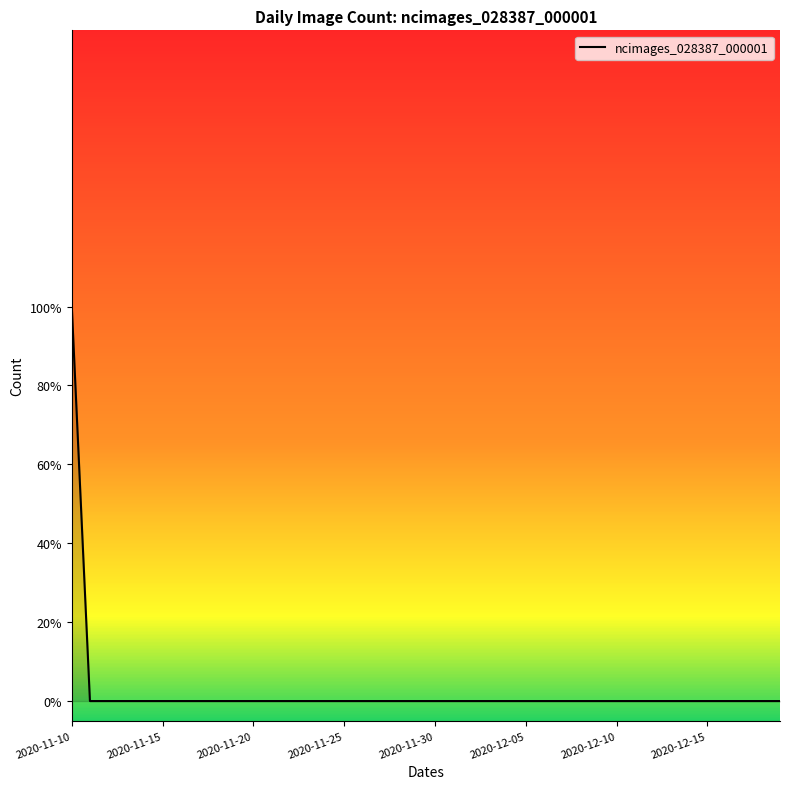

Does the chart display data point markers on the line(s)?

No